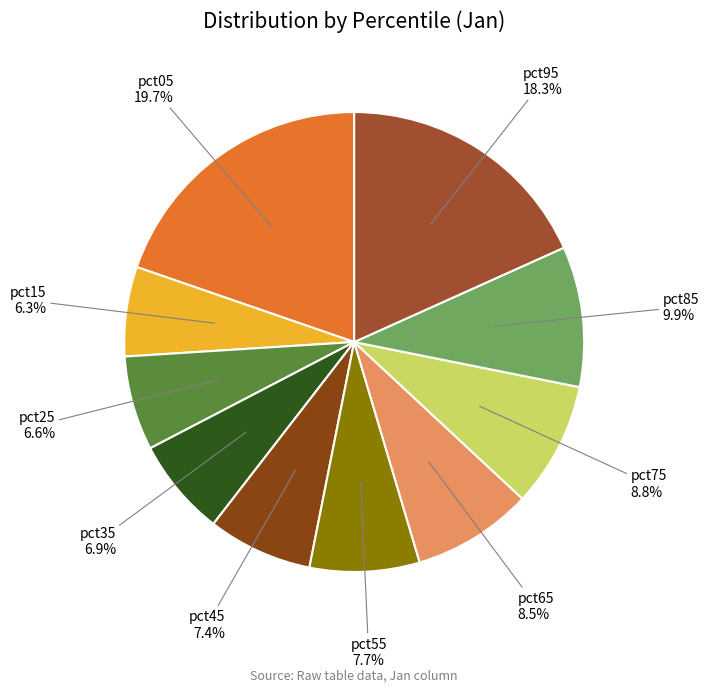

Count the number of slices in the pie.

10